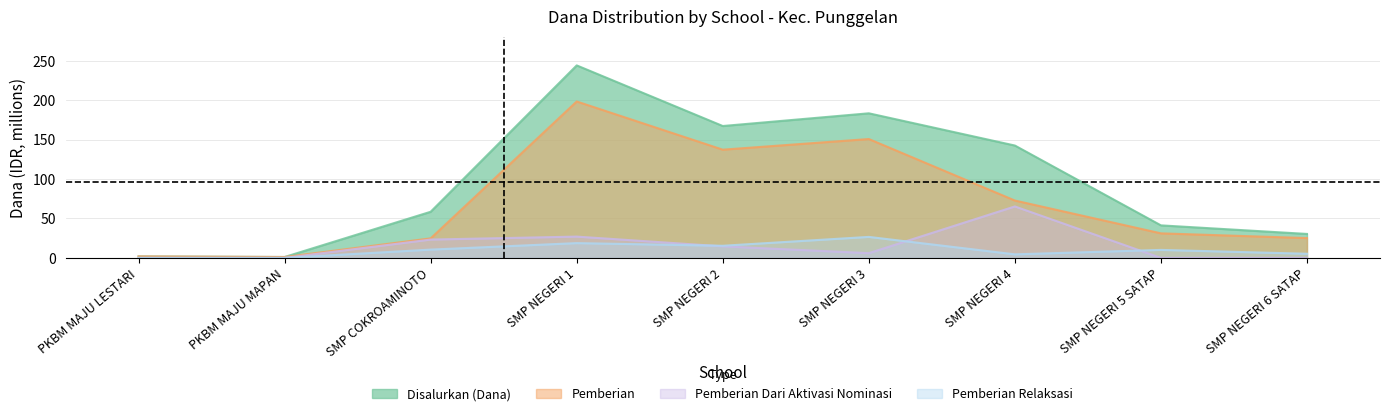

How many categories are shown in the chart?

9